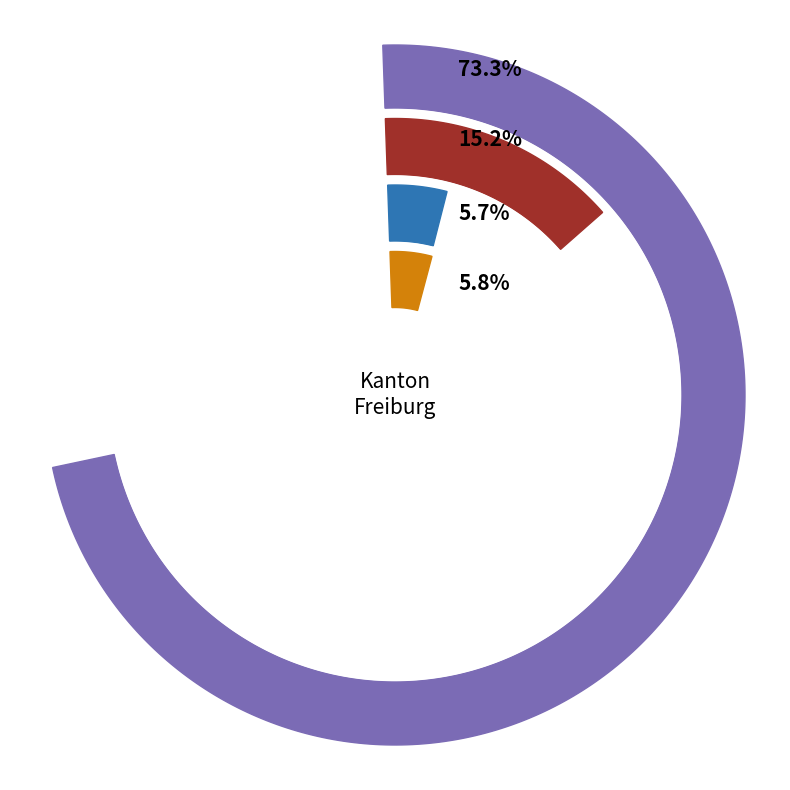

What is the largest slice in the pie chart?

Europa